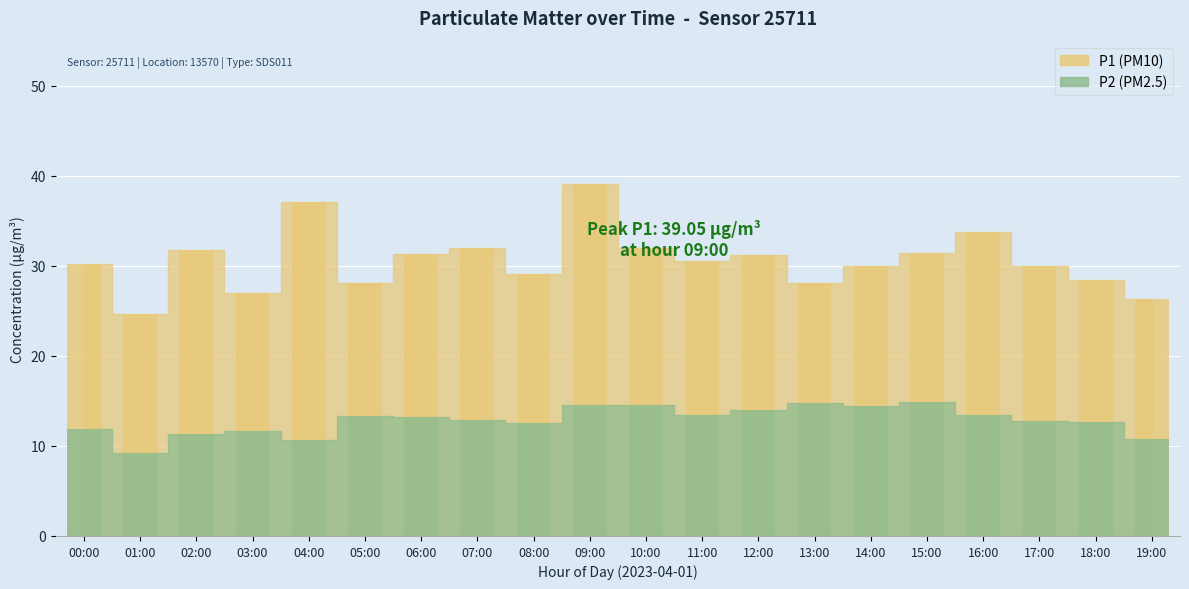

What is the label of the 4th bar from the left?

03:00